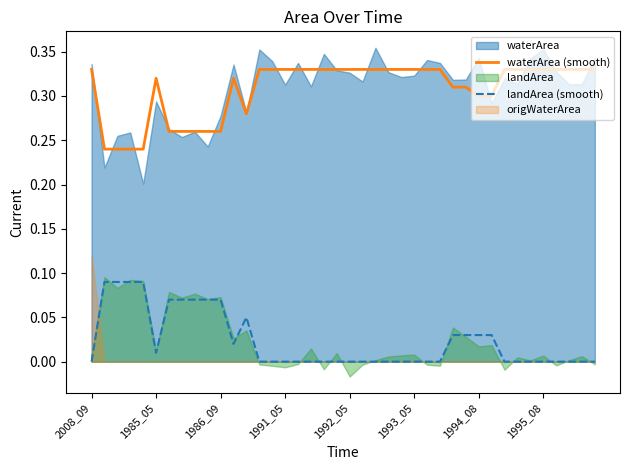

True or false: waterArea (smooth) and landArea (smooth) cross at least once.

False